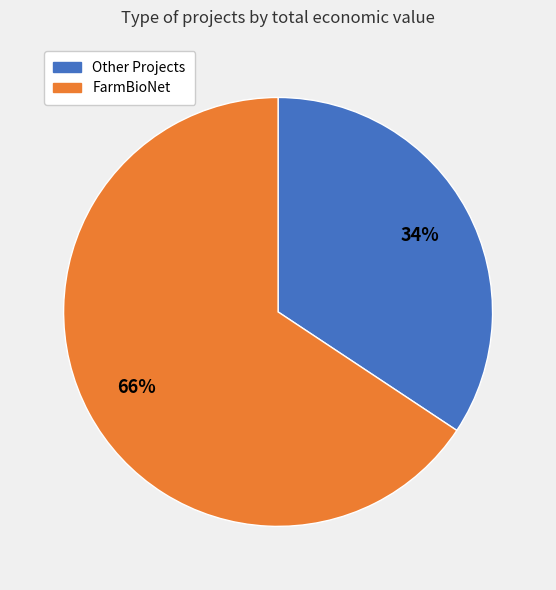

Is there any slice that represents more than half of the pie?

Yes